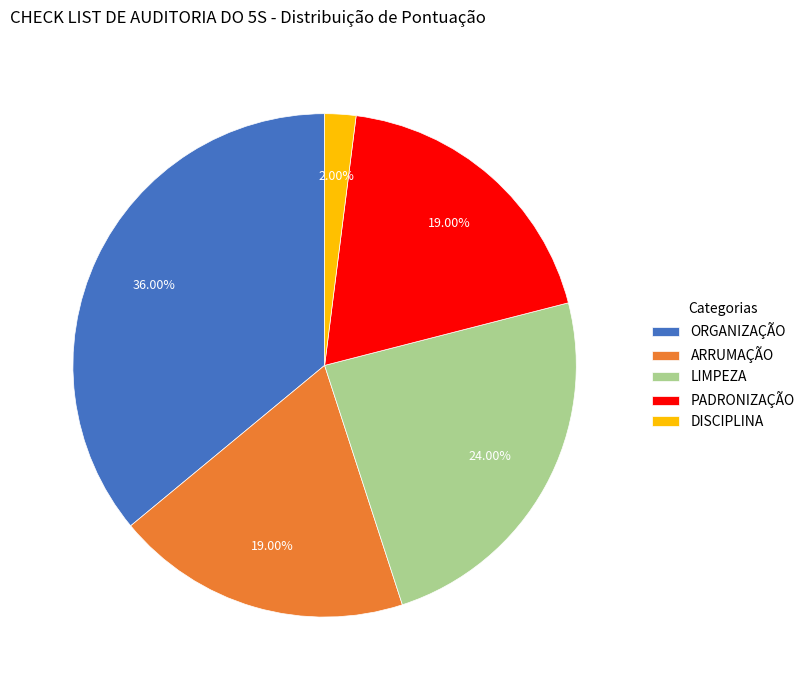

Does ARRUMAÇÃO account for over 50% of the chart?

No